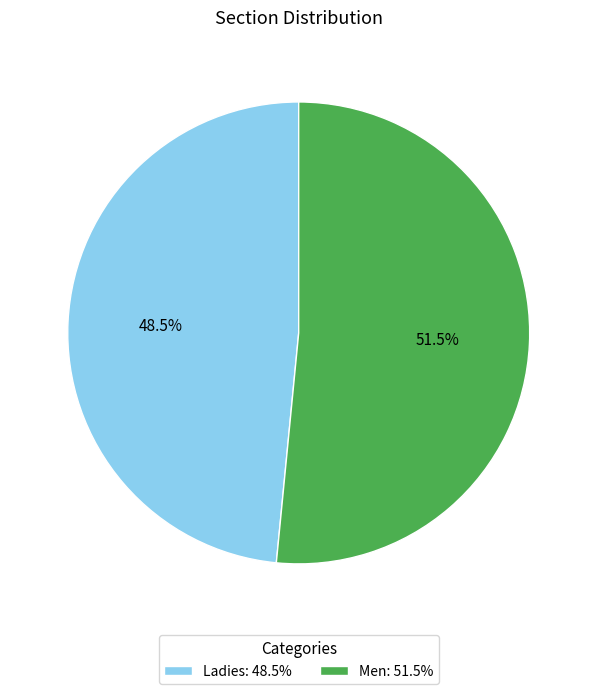

What is the ratio of the value at Men to the value at Ladies?

1.1